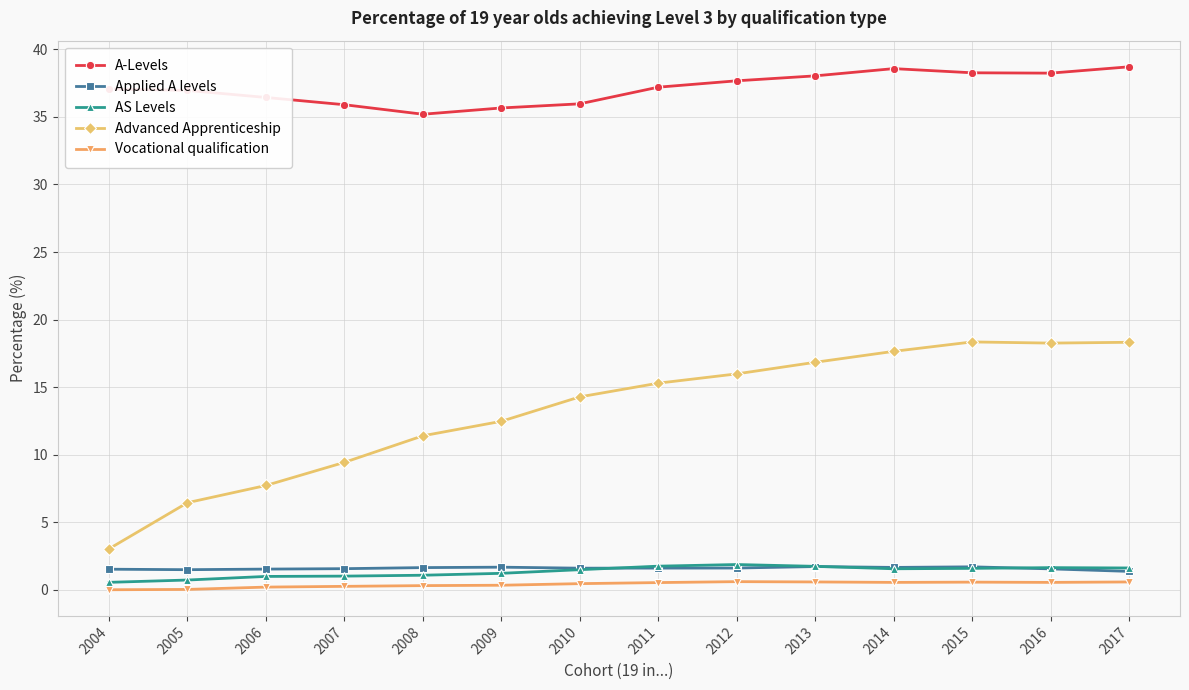

What is the difference between the maximum and minimum values in the A-Levels series?

3.5